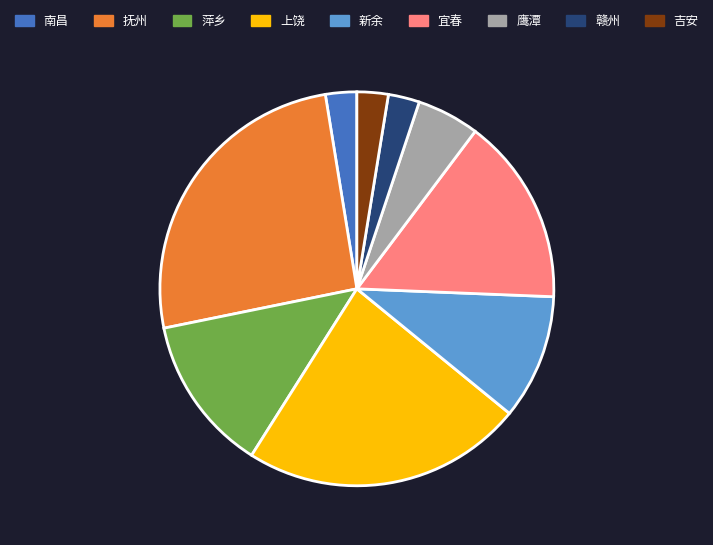

Does 抚州 represent more than half of the total?

No